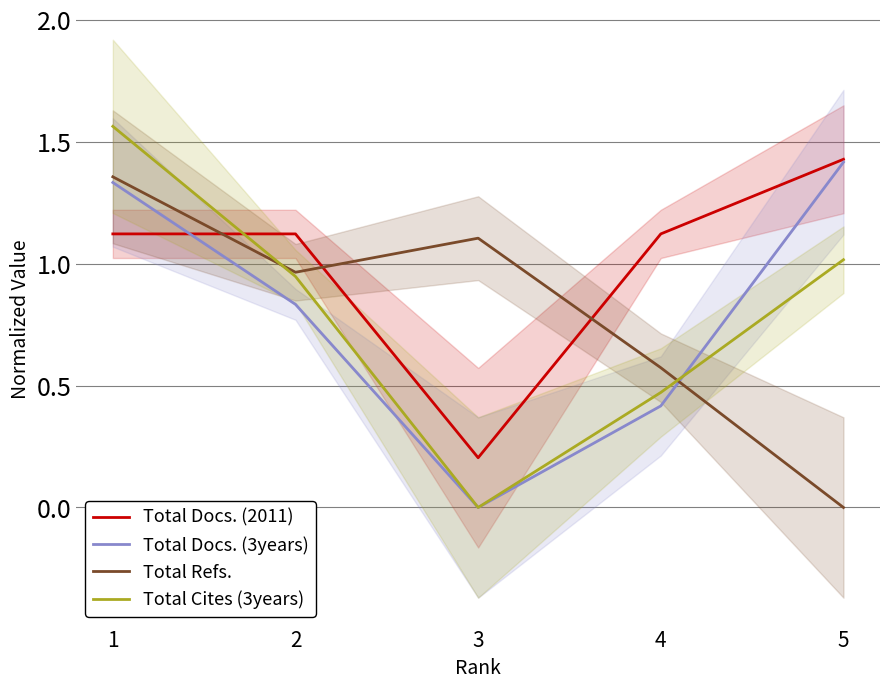

List the series in order of their peak value, highest first.

Total Cites (3years), Total Docs. (2011), Total Docs. (3years), Total Refs.